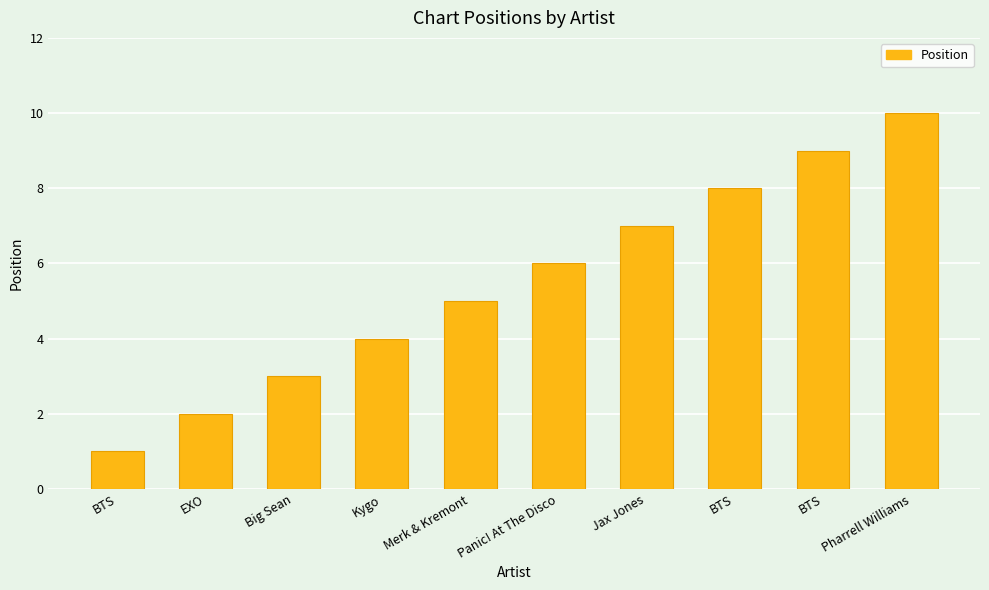

Count the number of categories in the chart.

10